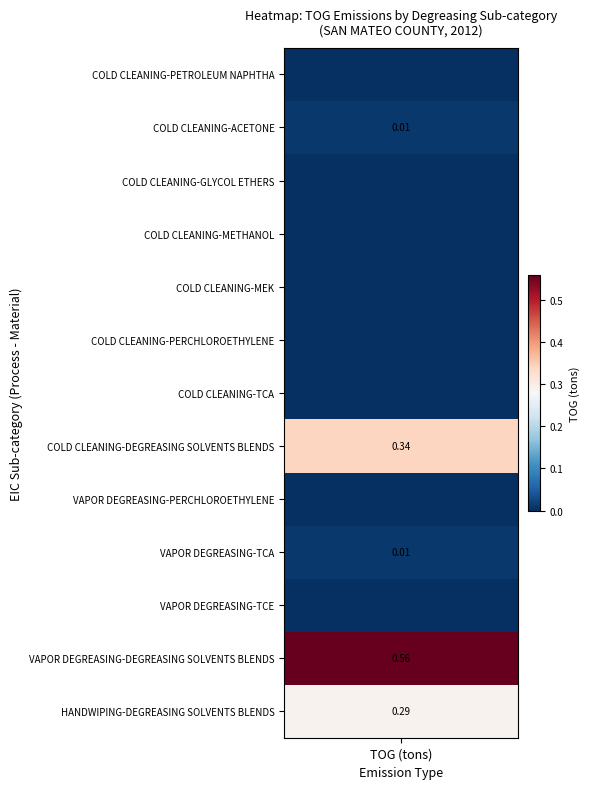

What is the maximum value shown in the chart?

0.6